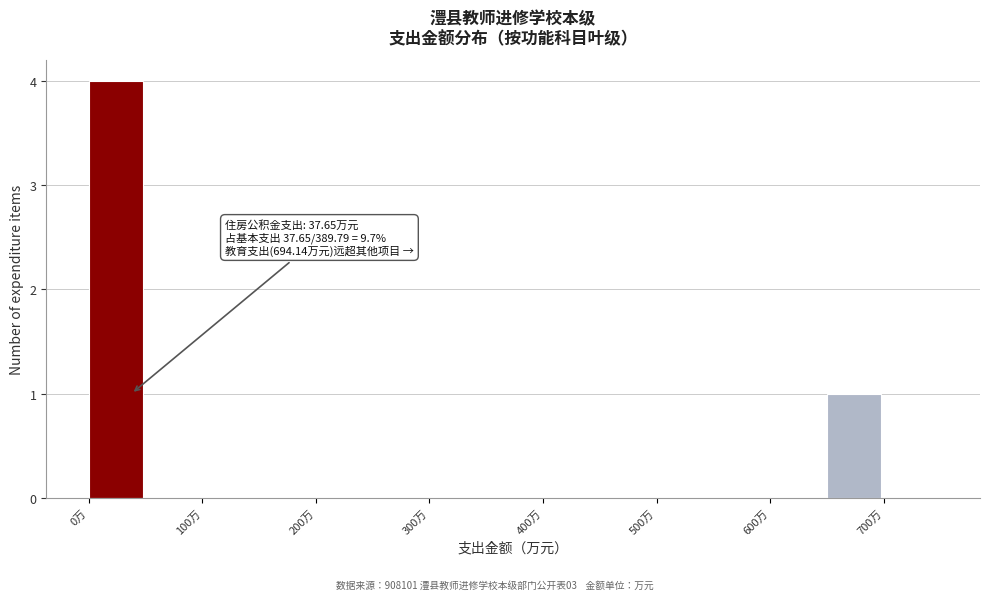

Which range on the x-axis has the tallest bar?

0 to 50